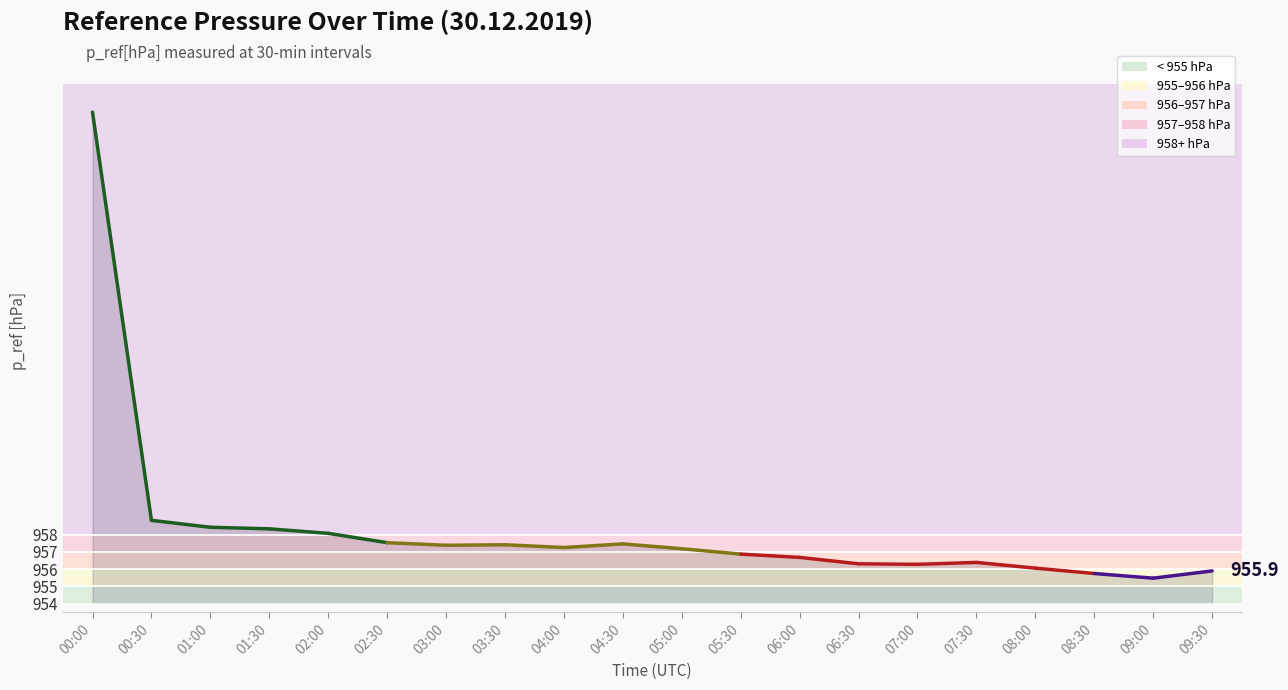

What is the average value?

958.3